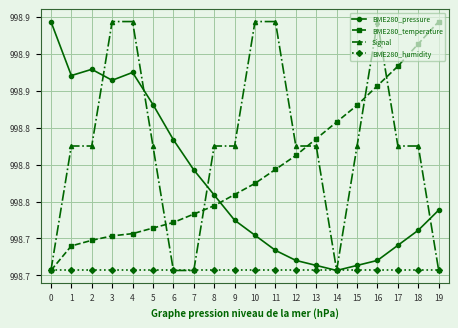

What is the value of the Signal point at the 15th from the left?

99869.0